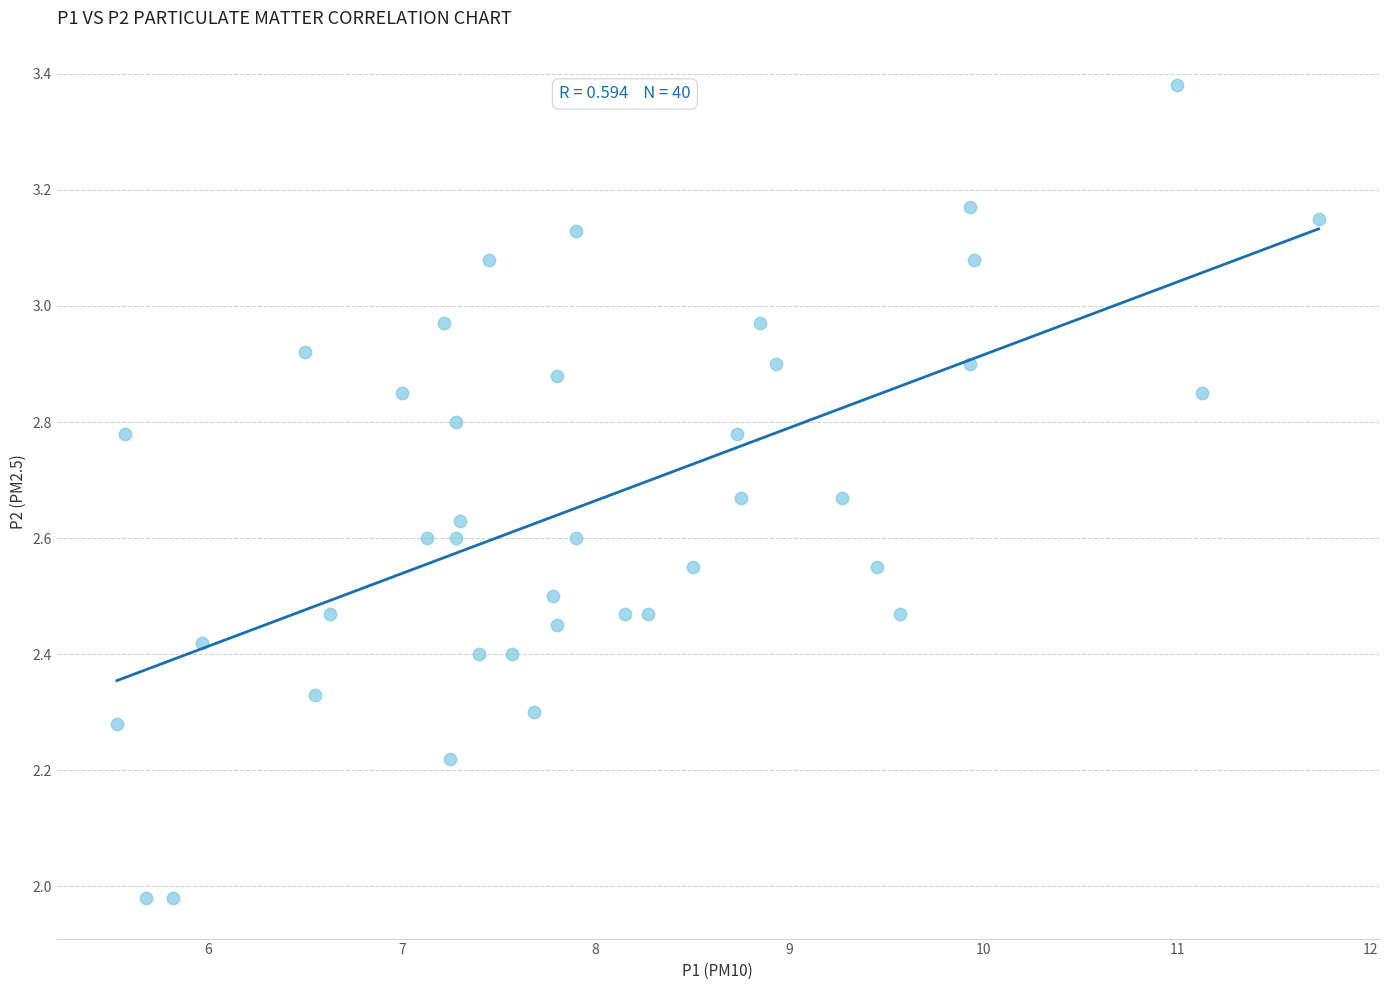

What is the range of Y values (max minus min)?

1.4